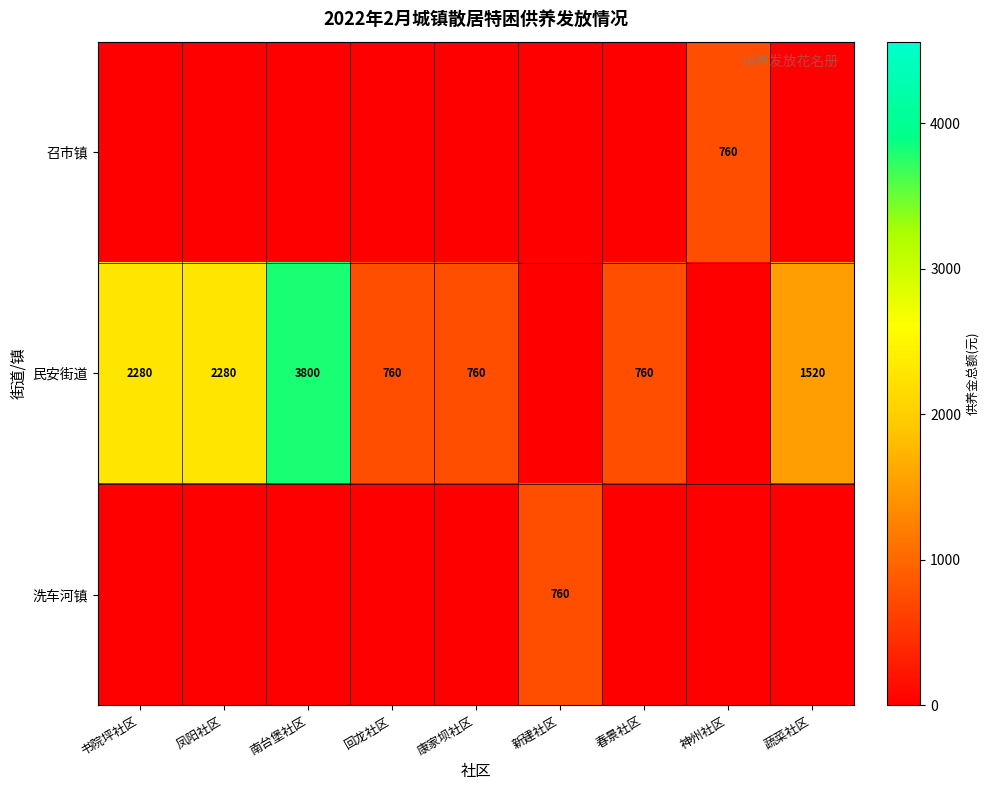

What is the total value across all series at 南台堡社区?

3800